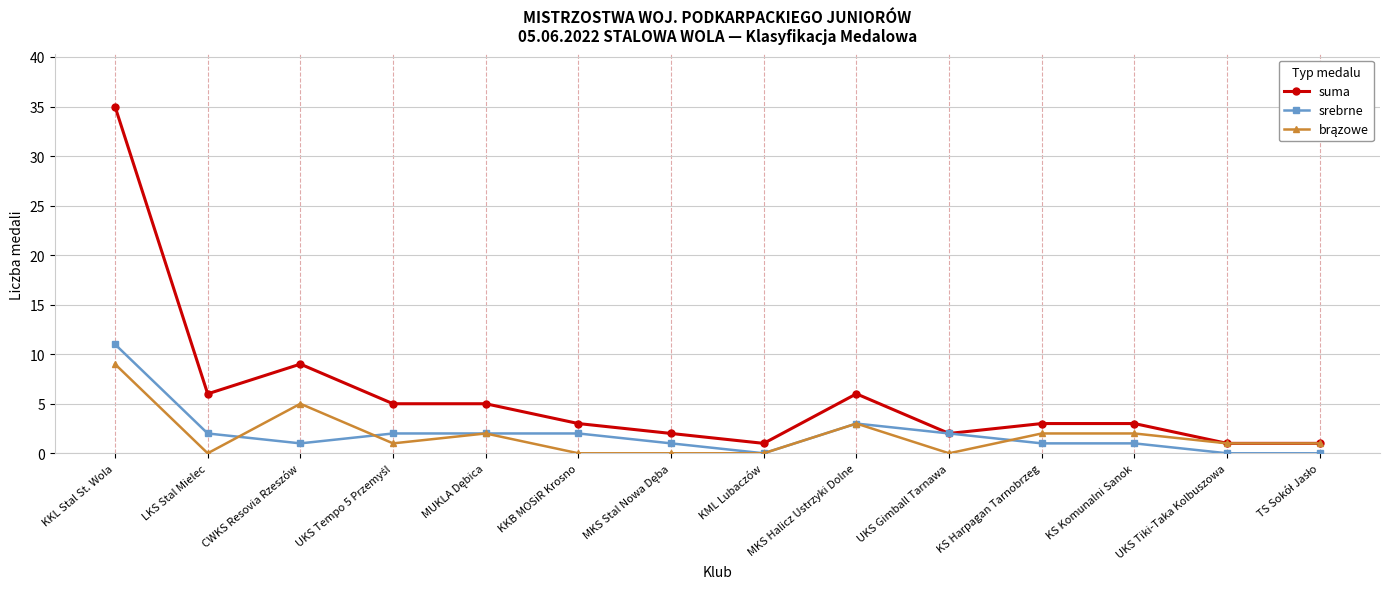

At which category does suma reach its first local peak?

CWKS Resovia Rzeszów